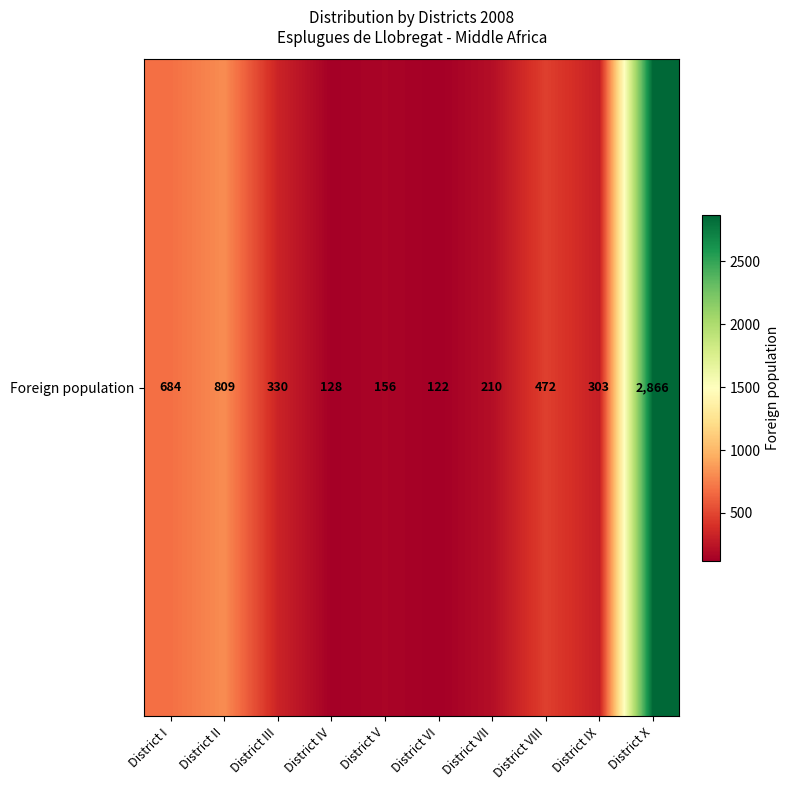

List the labels in order of value, smallest first.

District VI, District IV, District V, District VII, District IX, District III, District VIII, District I, District II, District X